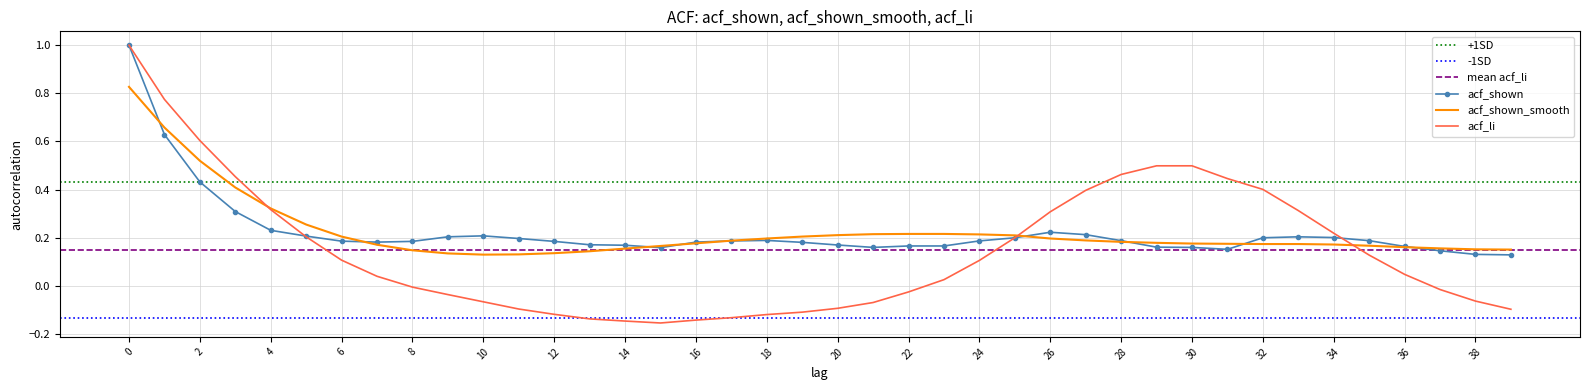

What is the difference between the highest and lowest values at 29?

0.3